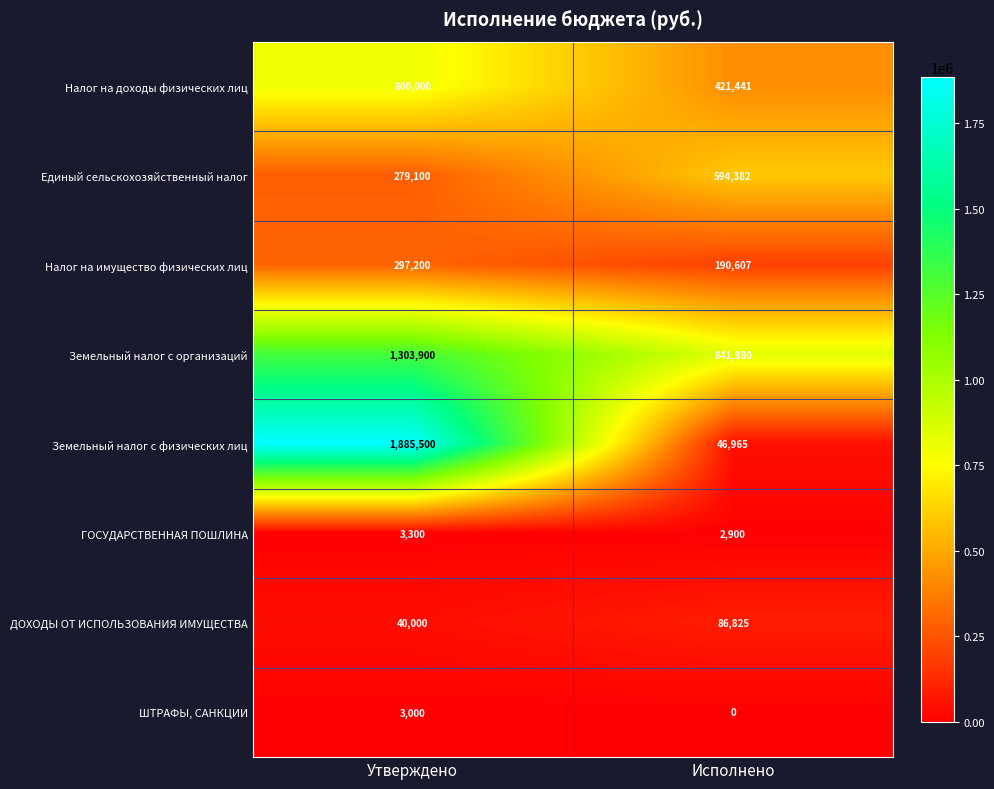

What value does the ДОХОДЫ ОТ ИСПОЛЬЗОВАНИЯ ИМУЩЕСТВА series have at Утверждено?

40000